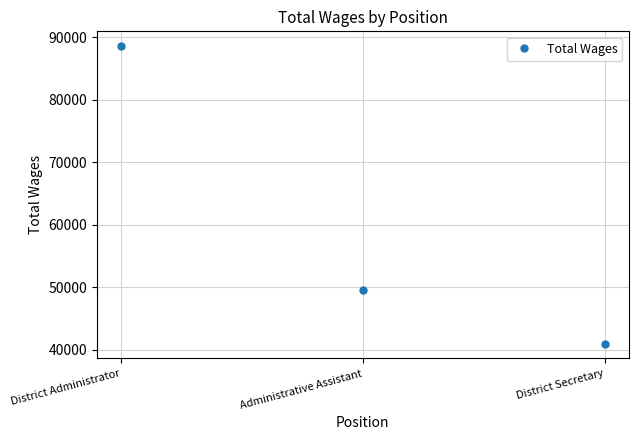

Where is the data nearest to the value 64752?

Administrative Assistant